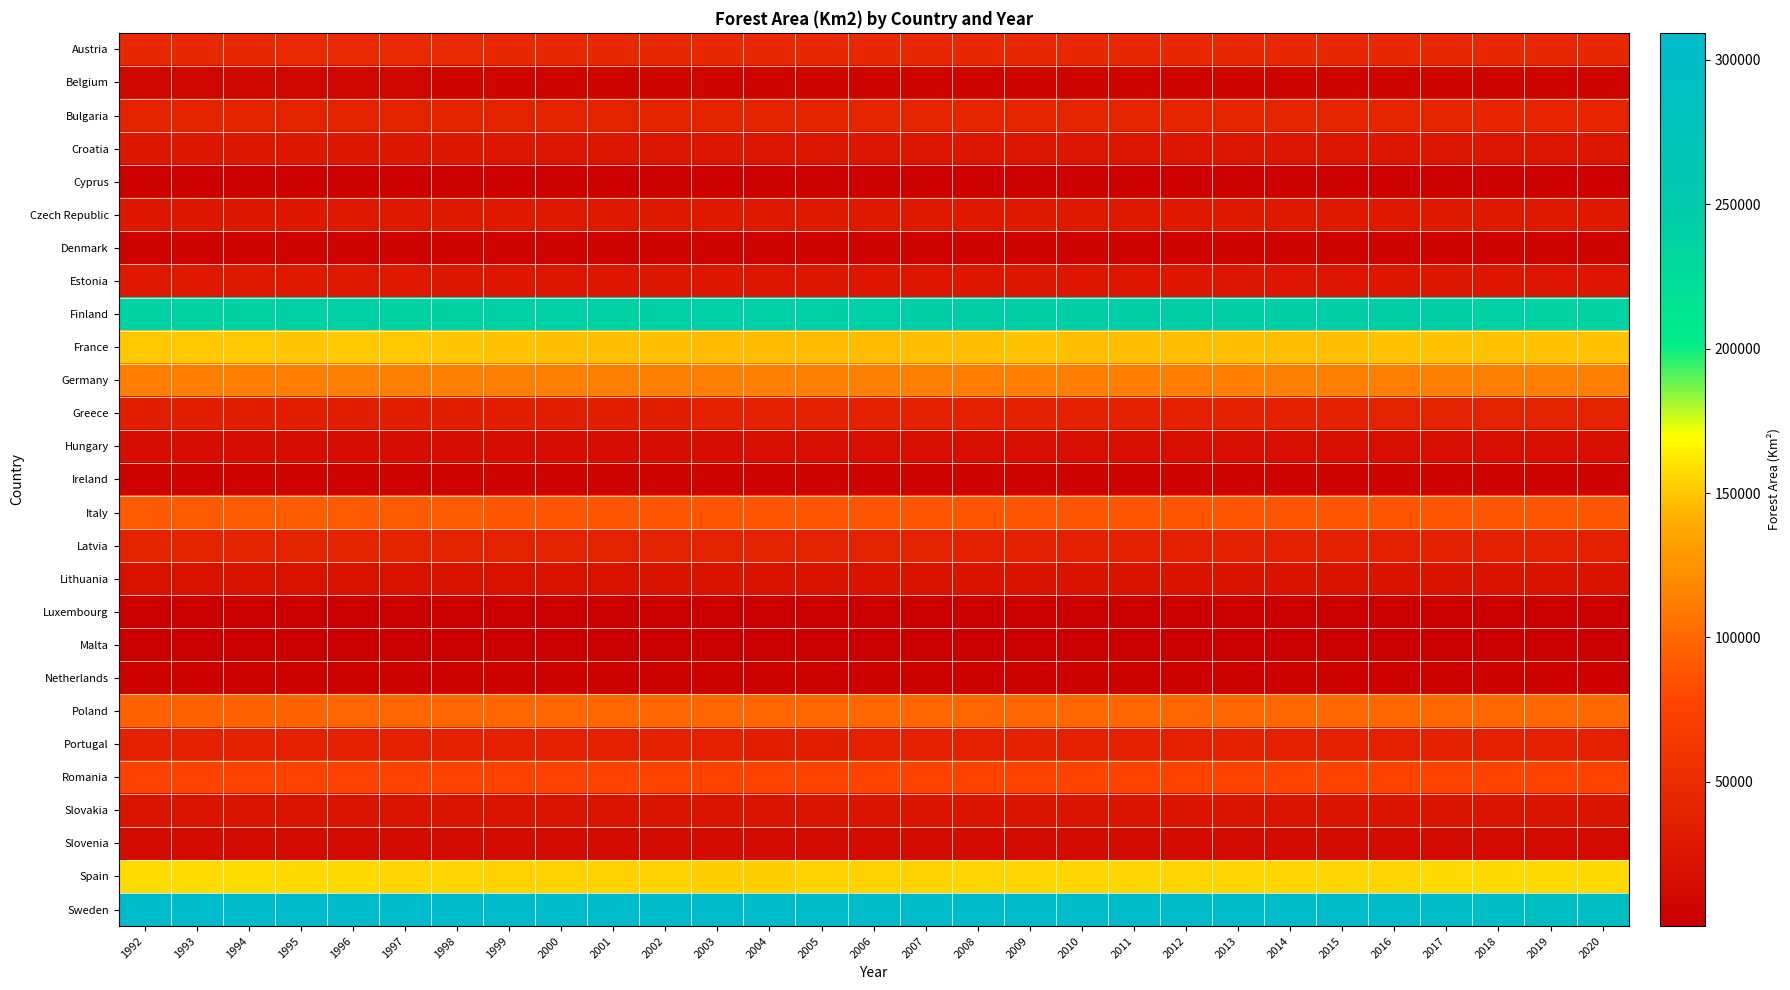

What is the smallest value displayed?

0.3